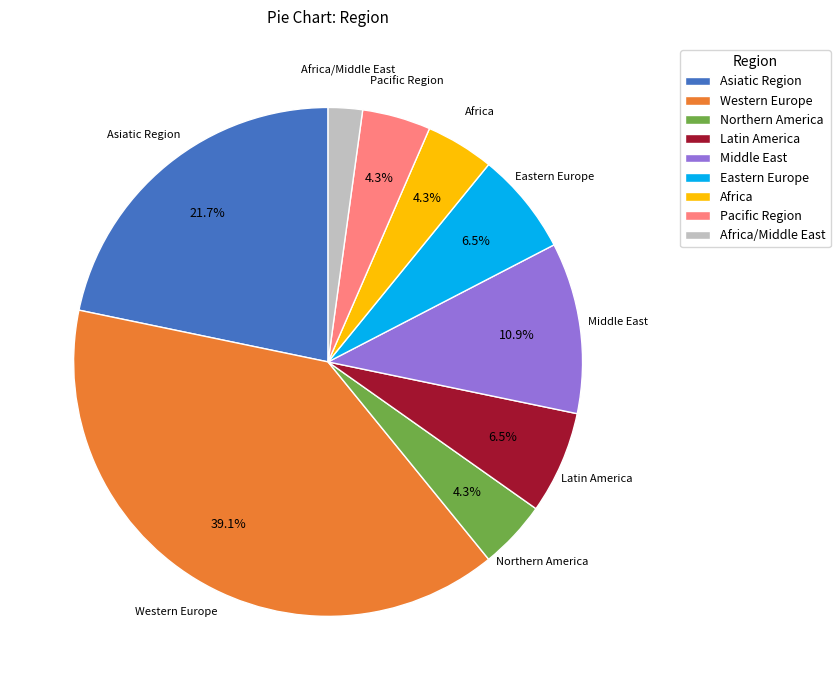

How many segments does this pie chart have?

9